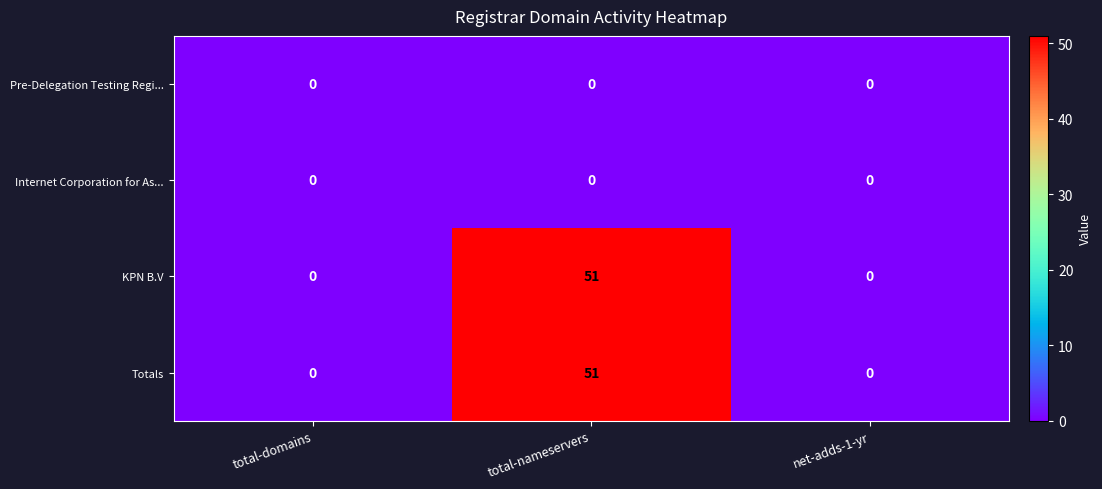

Reading right to left, transcribe all the data shown in this chart.

Pre-Delegation Testing Regi...: 0	0	0
Internet Corporation for As...: 0	0	0
KPN B.V: 0	51	0
Totals: 0	51	0